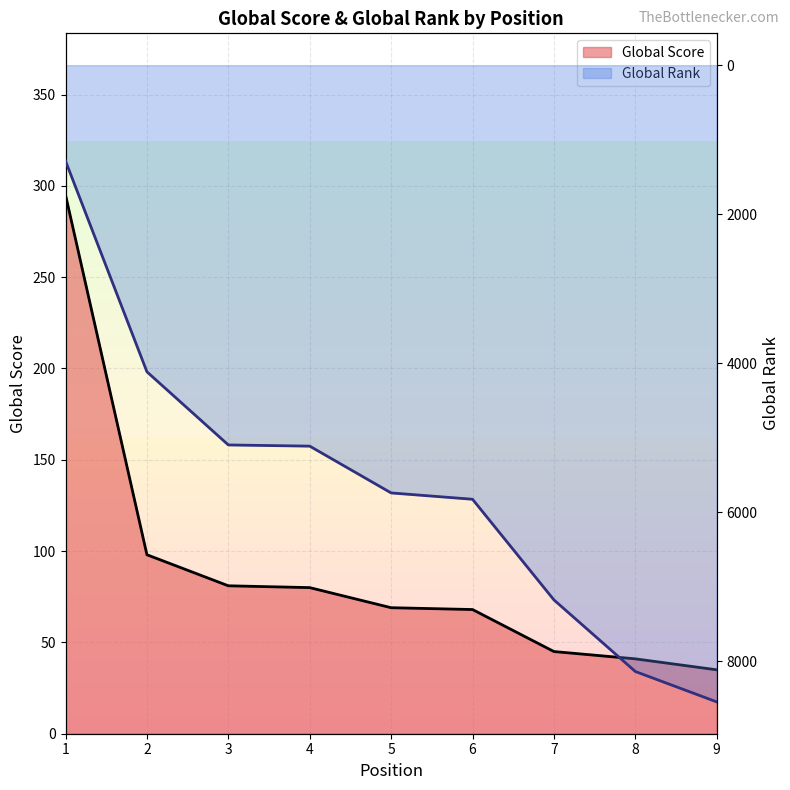

Where is Global Score nearest to the value 165?

2